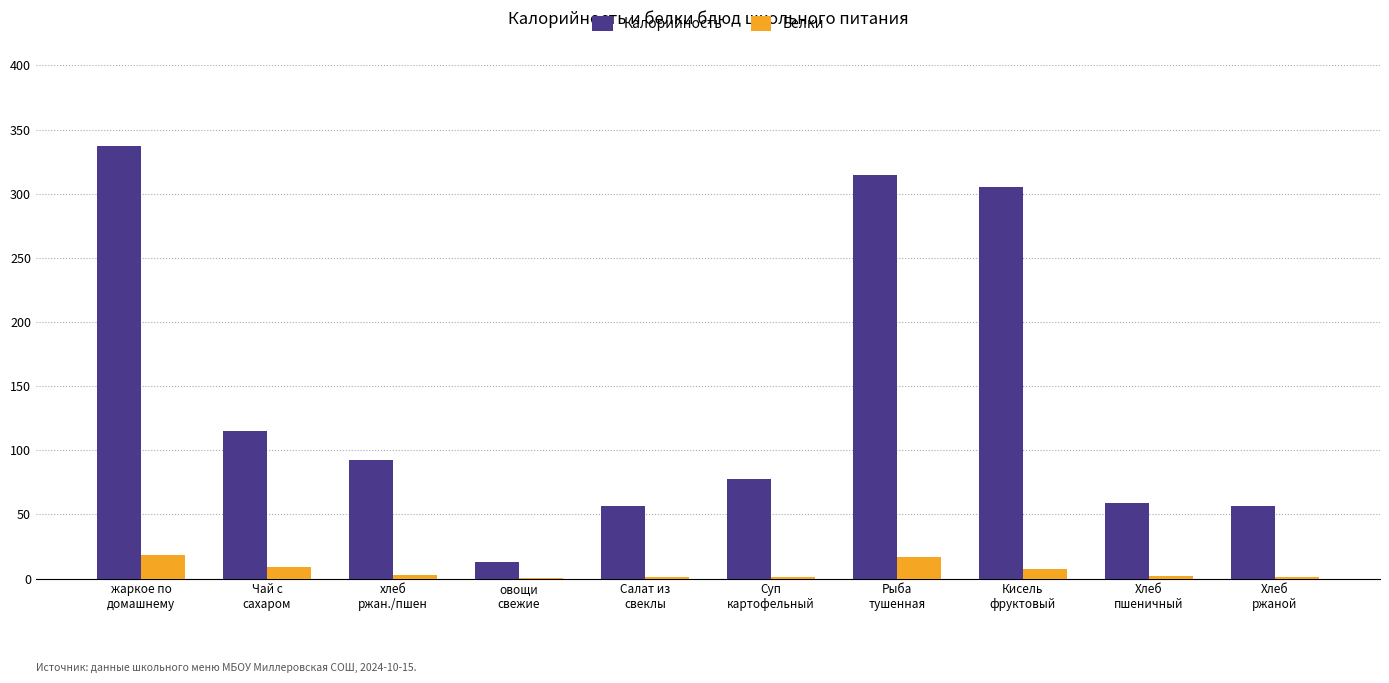

What is the sum of all Белки values?

60.5